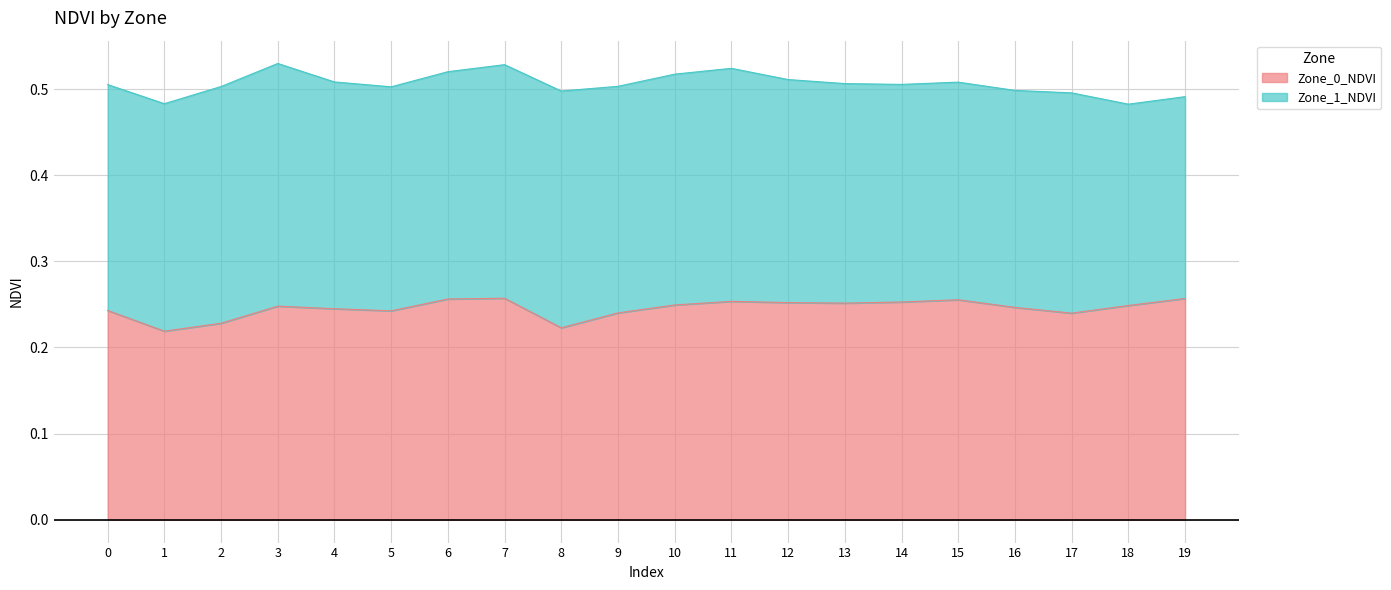

What is the sum of the values at 17 and 13?

0.5